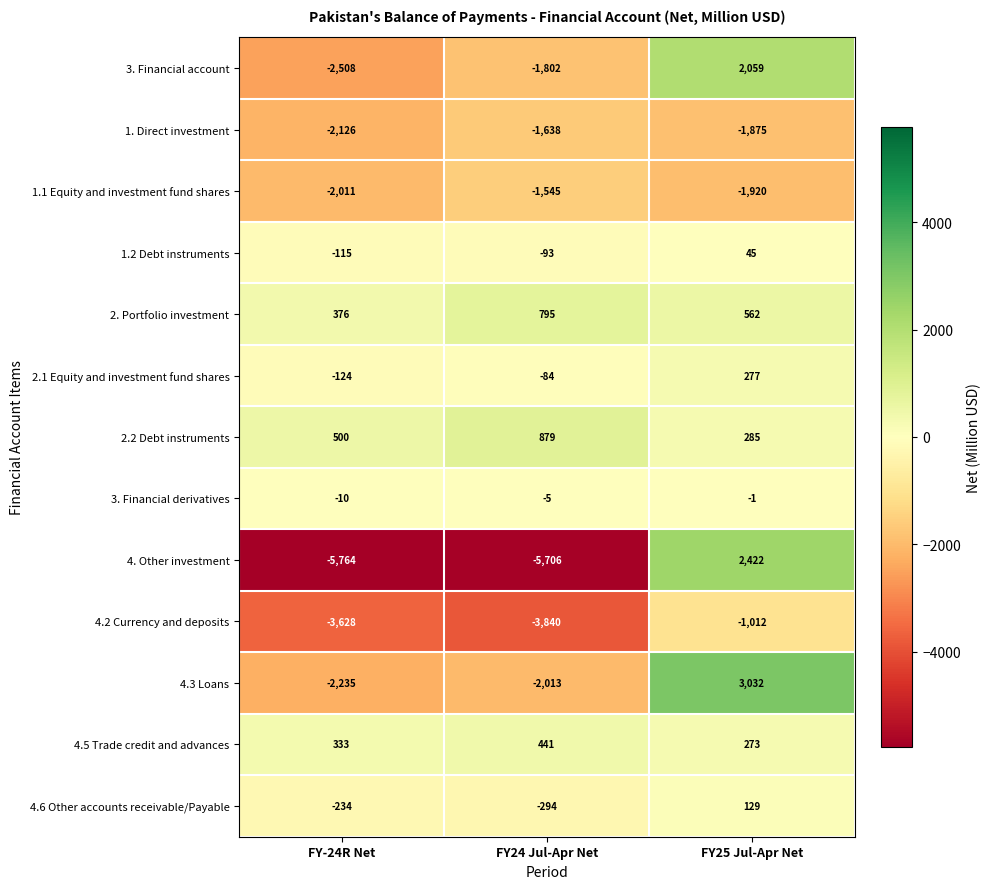

What is the difference between the second highest and minimum values in the 4. Other investment series?

58